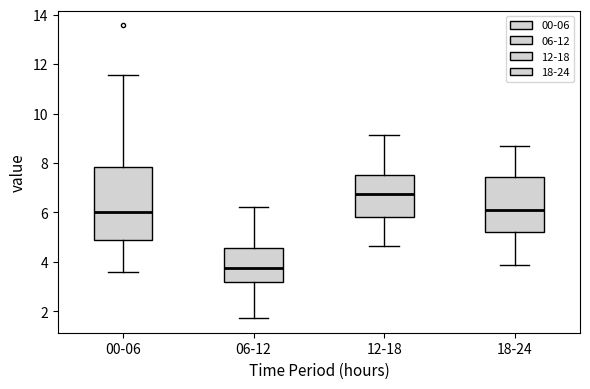

Which box is the tallest, from its lower edge to its upper edge?

00-06